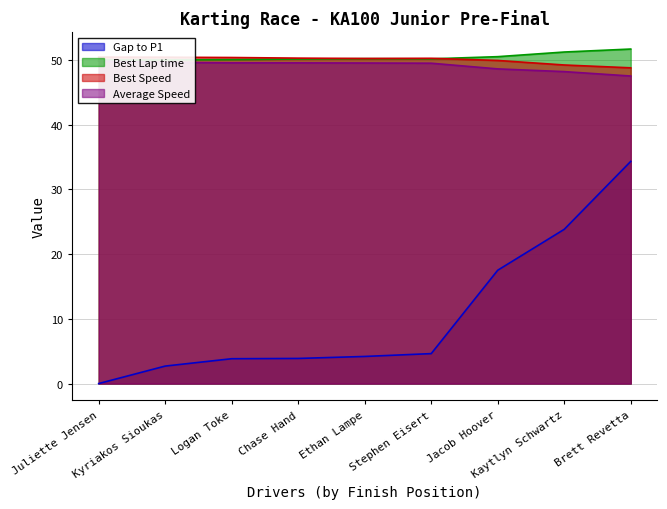

What is the maximum value shown in the chart?

51.7